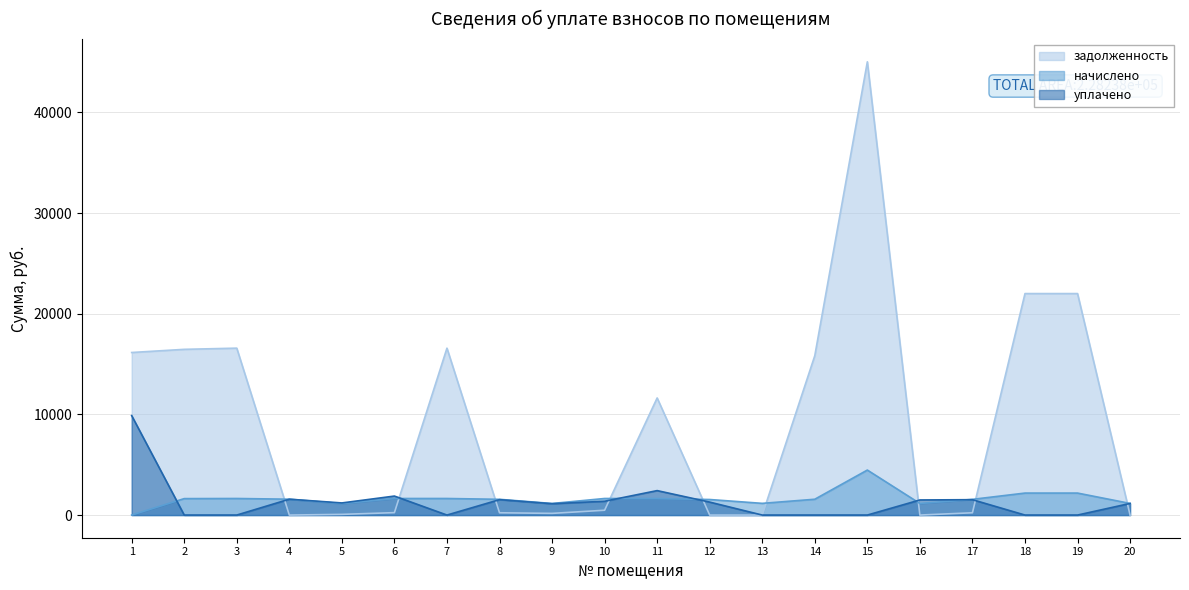

True or false: уплачено has more than 0 interior local peaks.

True